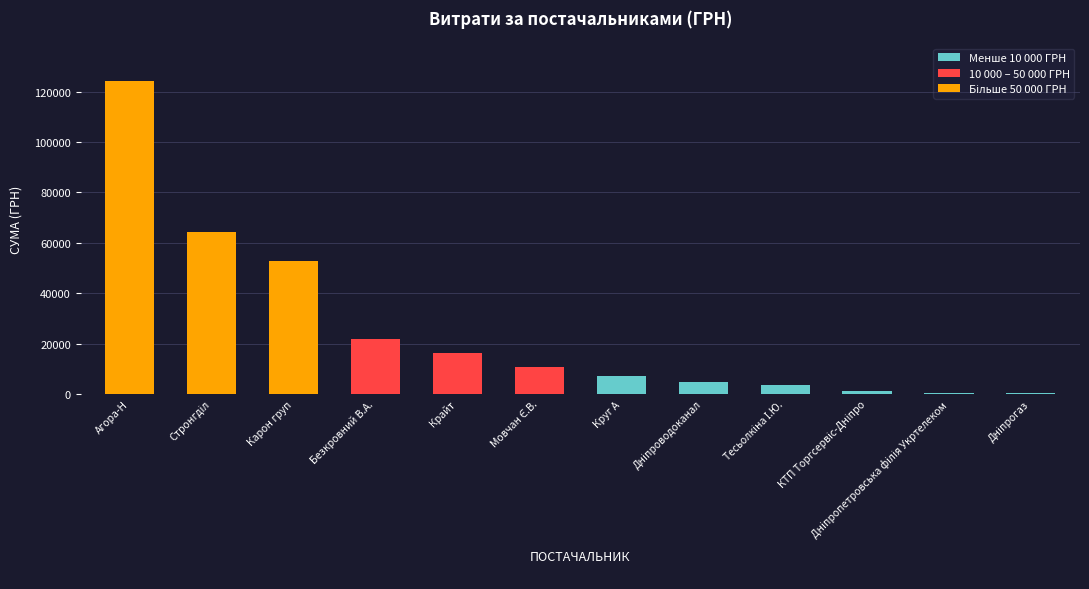

What is the greatest value displayed?

124471.4